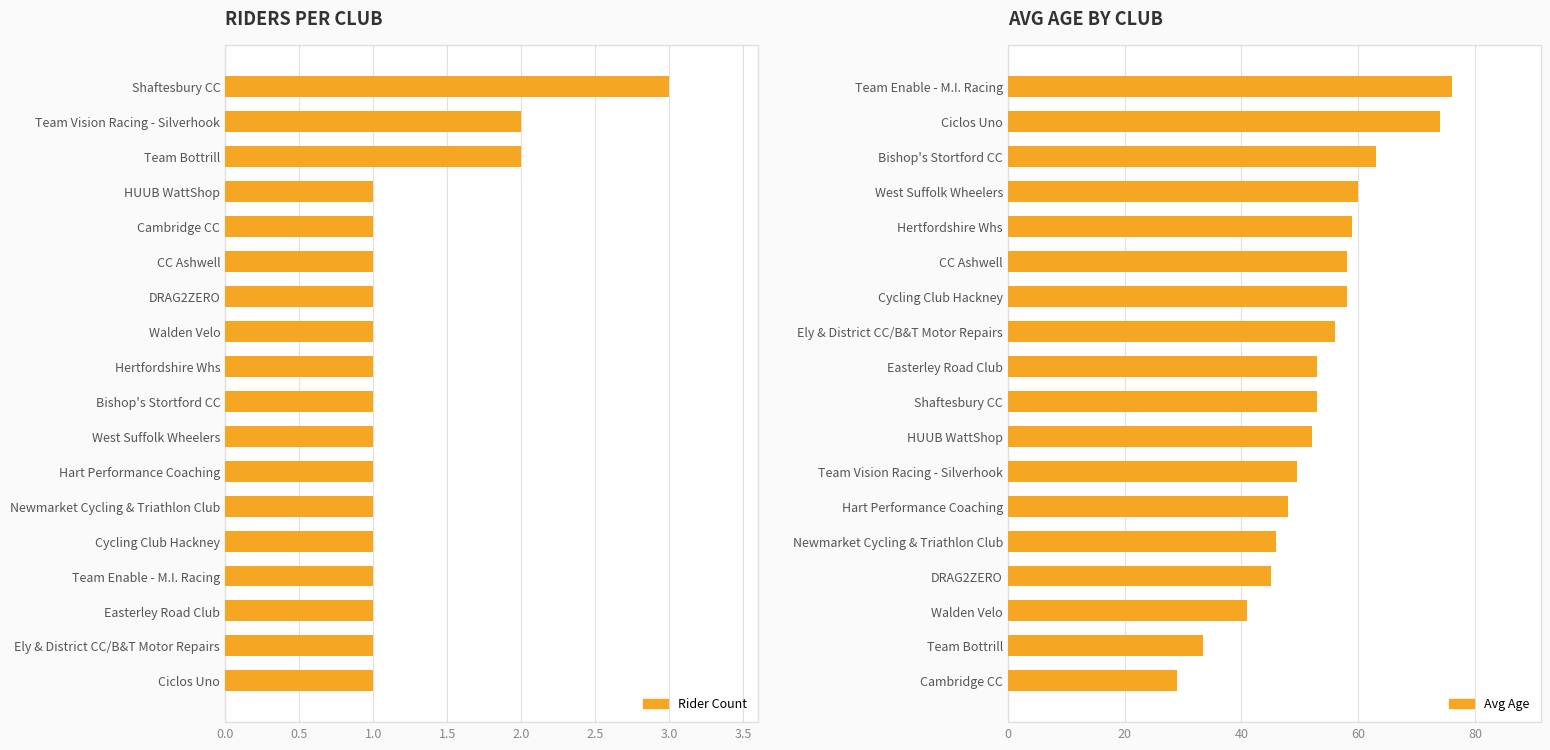

How many data points in Rider Count are above 1?

3